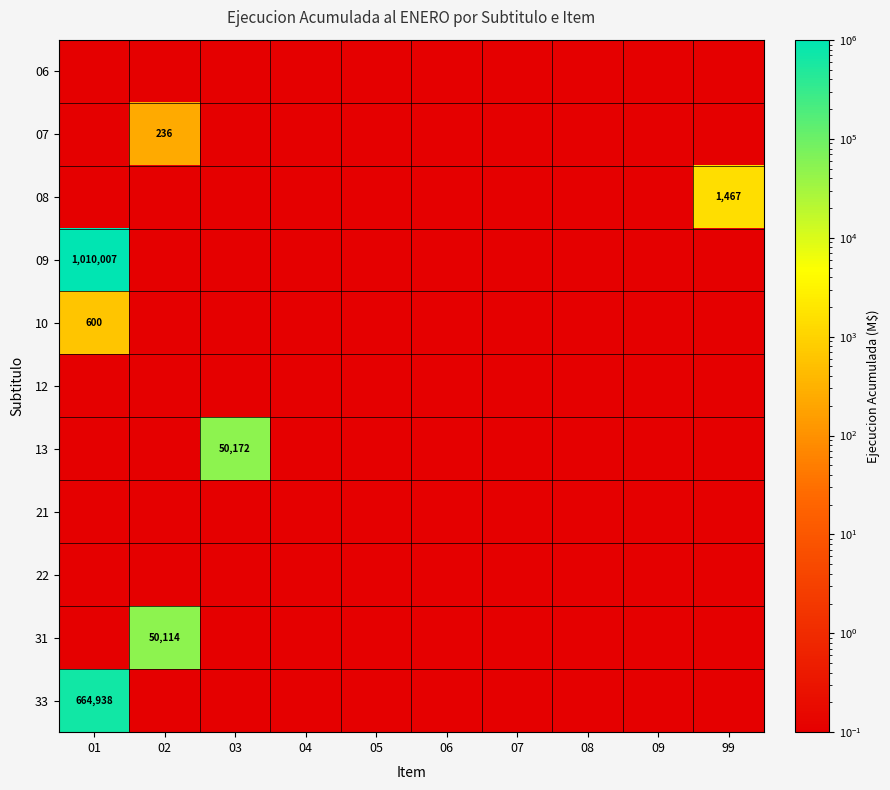

What is the sum of all 07 values?

236.9